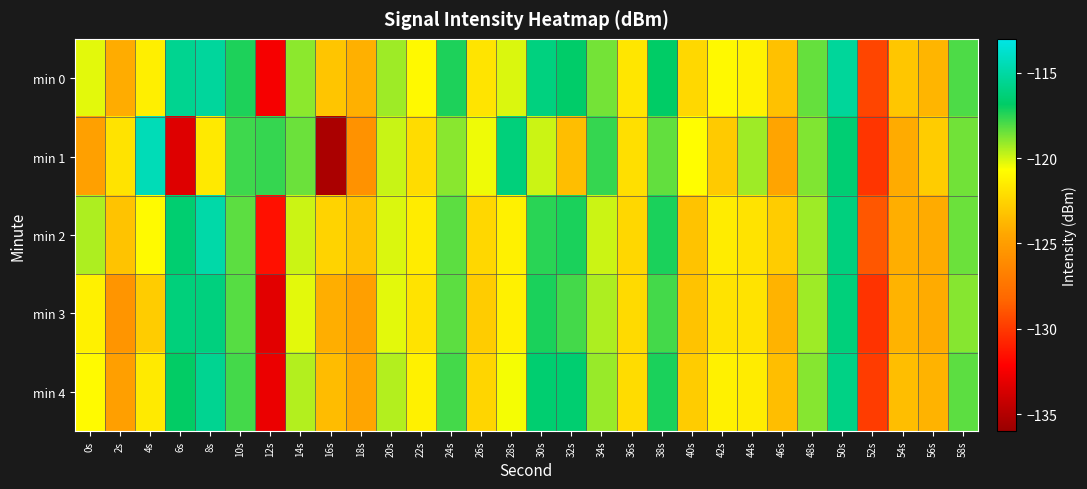

List the series in order of their peak value, lowest first.

min 3, min 4, min 0, min 2, min 1